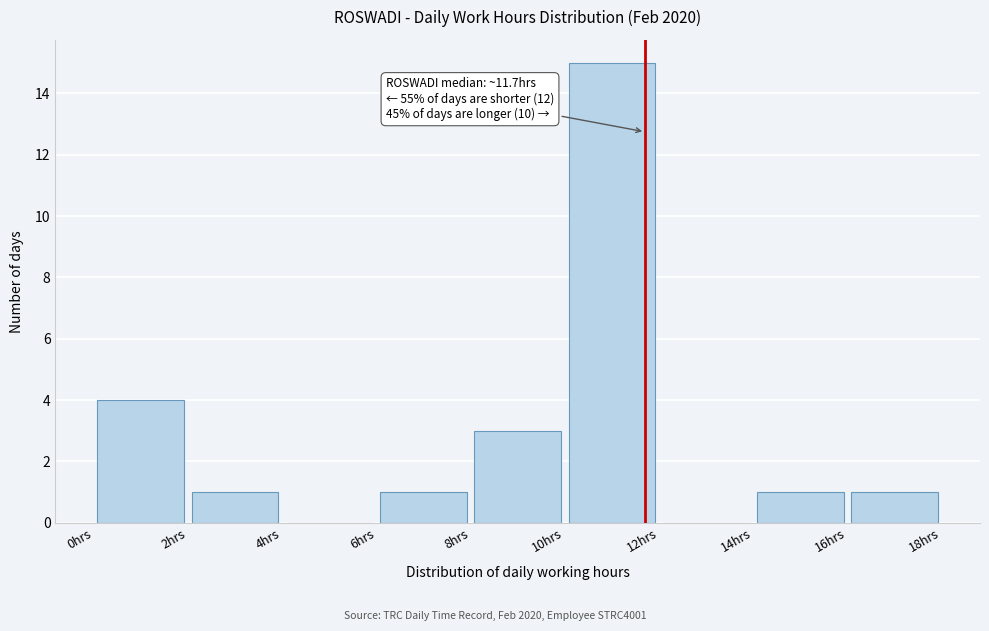

Over which range of the x-axis is the bar tallest?

10 to 12